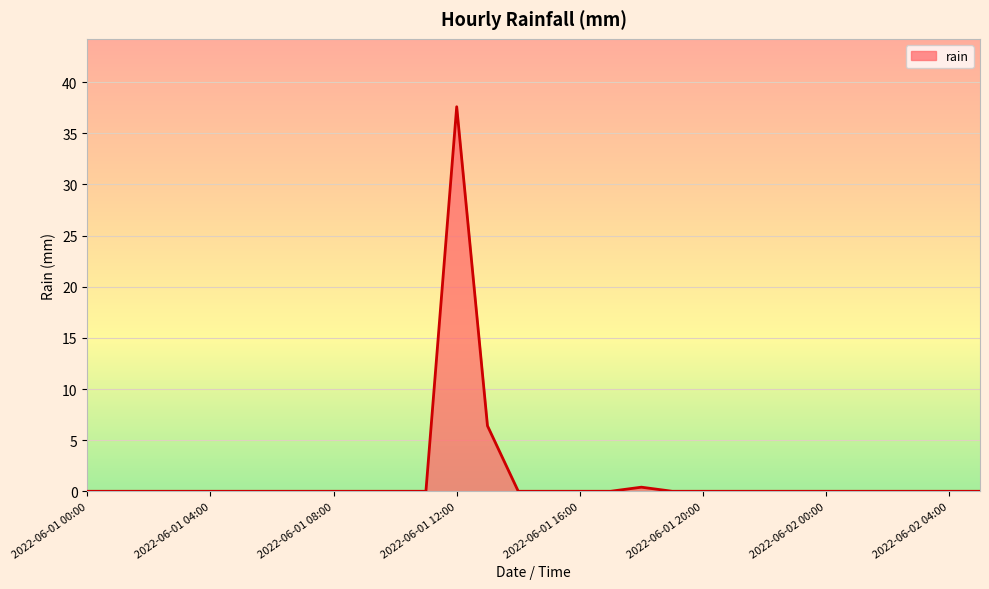

What is the greatest value displayed?

37.6